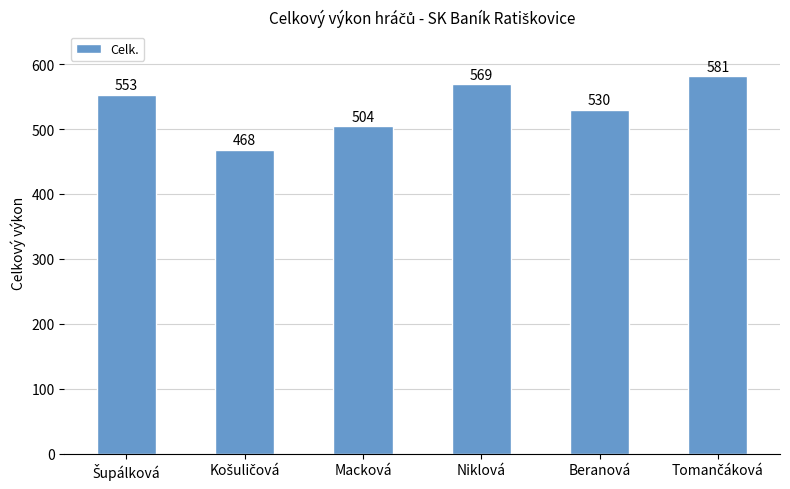

What is the maximum value shown in the chart?

581